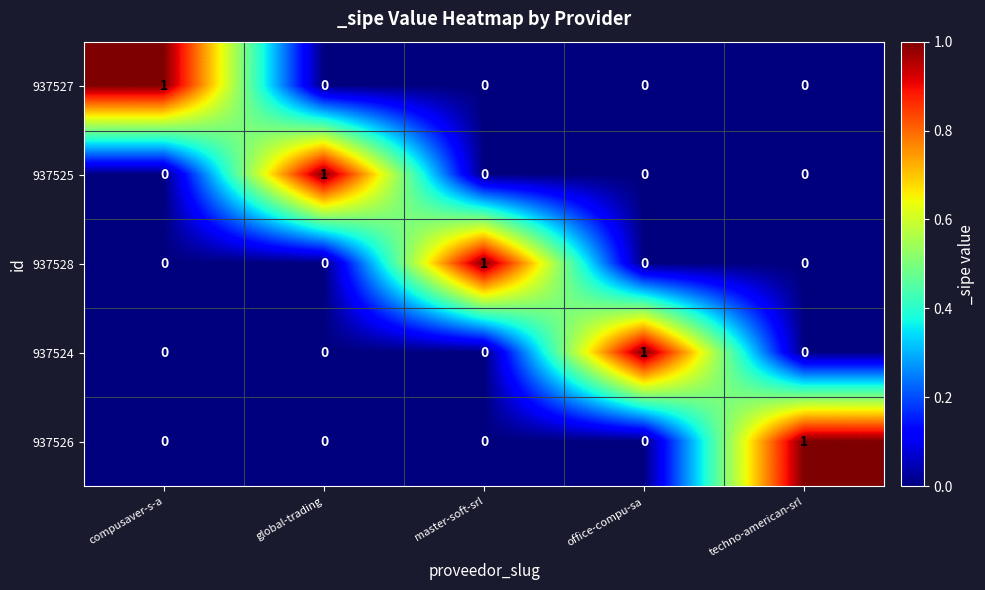

What is the difference between the highest and lowest values at global-trading?

1